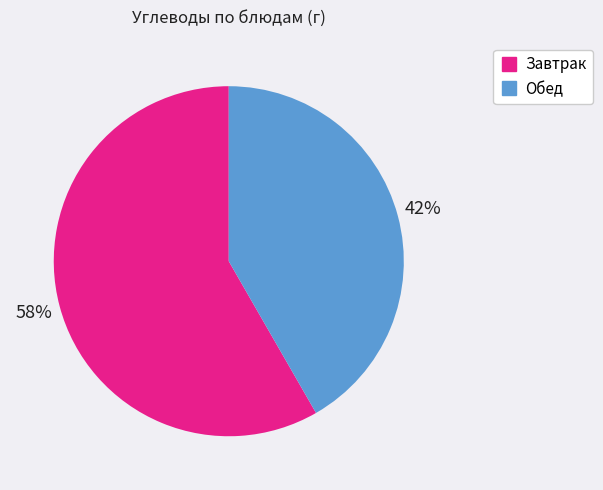

Does any single category account for the majority?

Yes